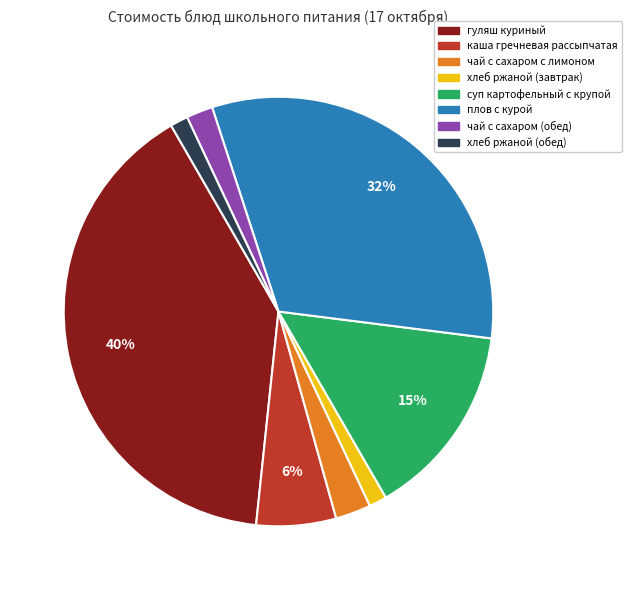

Combined, do суп картофельный с крупой and каша гречневая рассыпчатая account for over 50%?

No